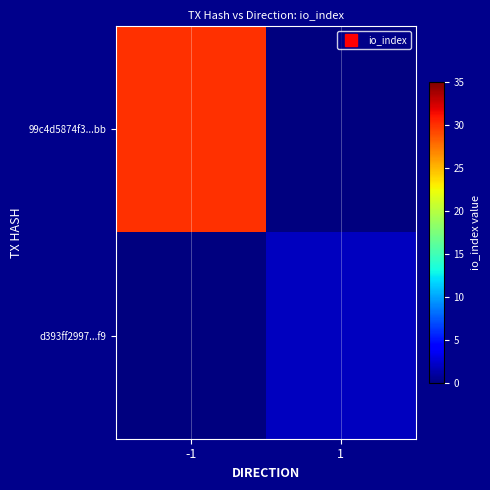

At which category is the sum across all series the highest?

-1